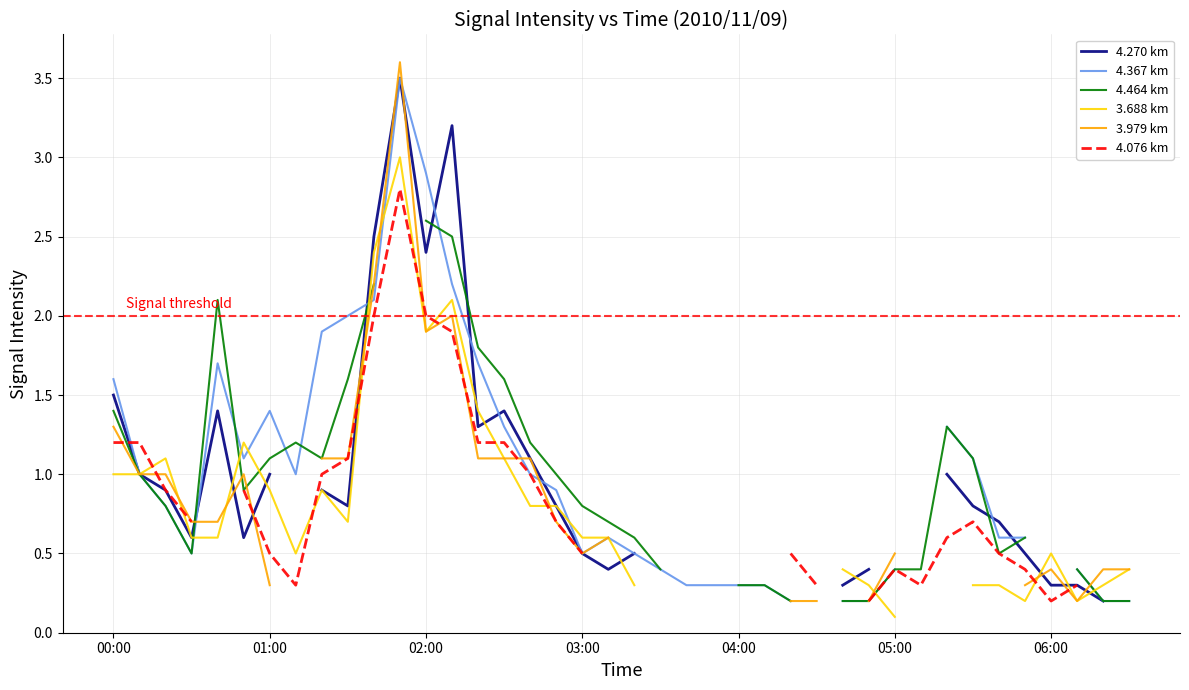

Where is 3.688 km nearest to the value 1?

00:00